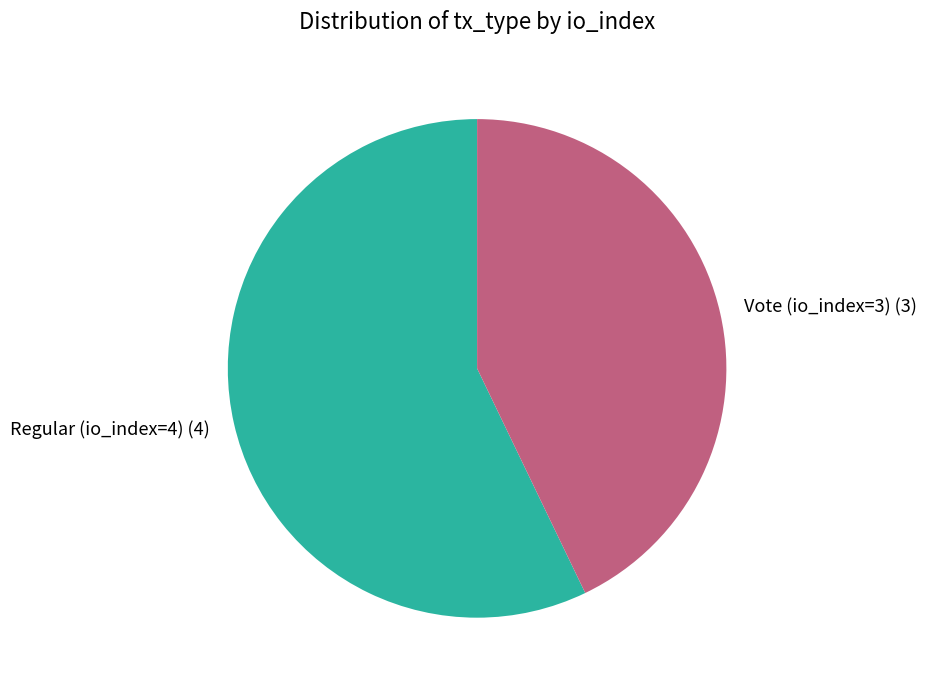

Count the number of slices in the pie.

2